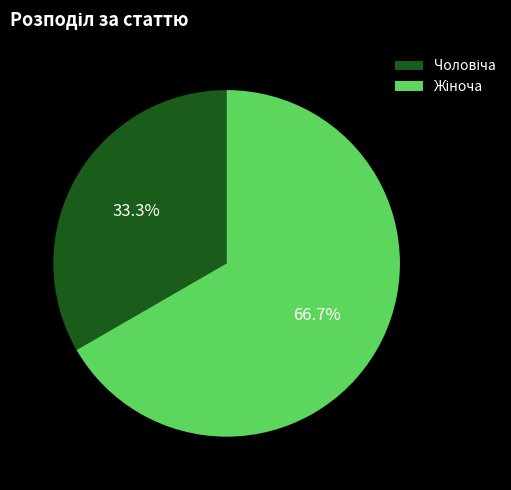

Is there a majority slice in this chart?

Yes